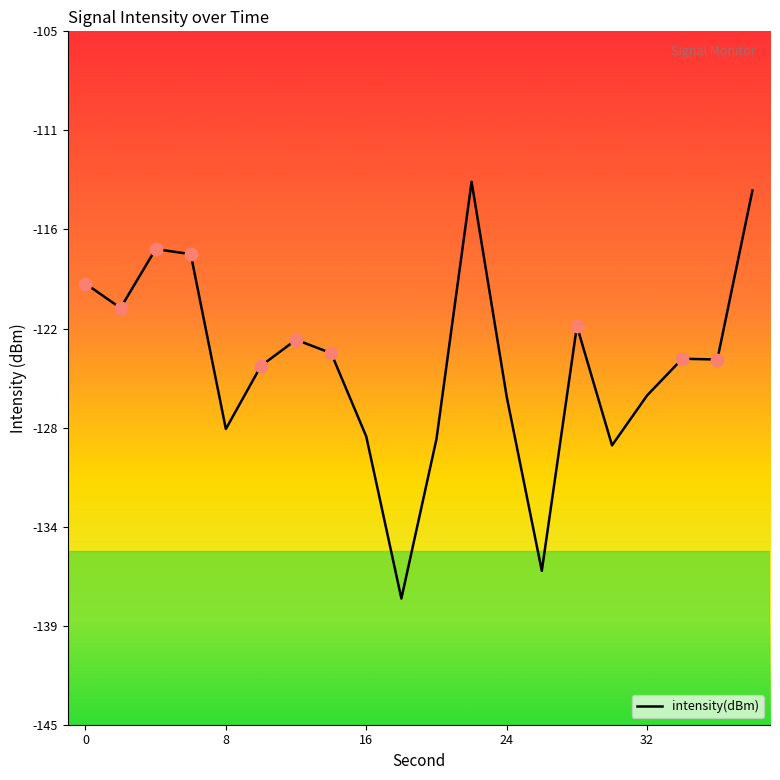

Does the chart have visible grid lines?

No